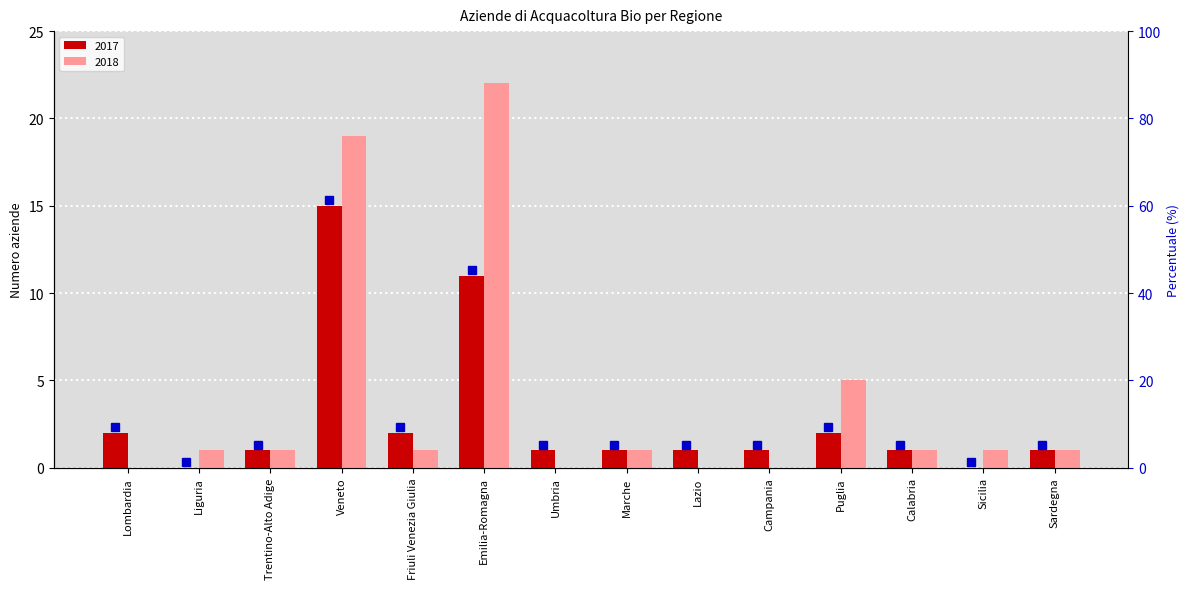

Reading left to right, list all the values displayed in this chart.

2017: 2	0	1	15	2	11	1	1	1	1	2	1	0	1
2018: 0	1	1	19	1	22	0	1	0	0	5	1	1	1